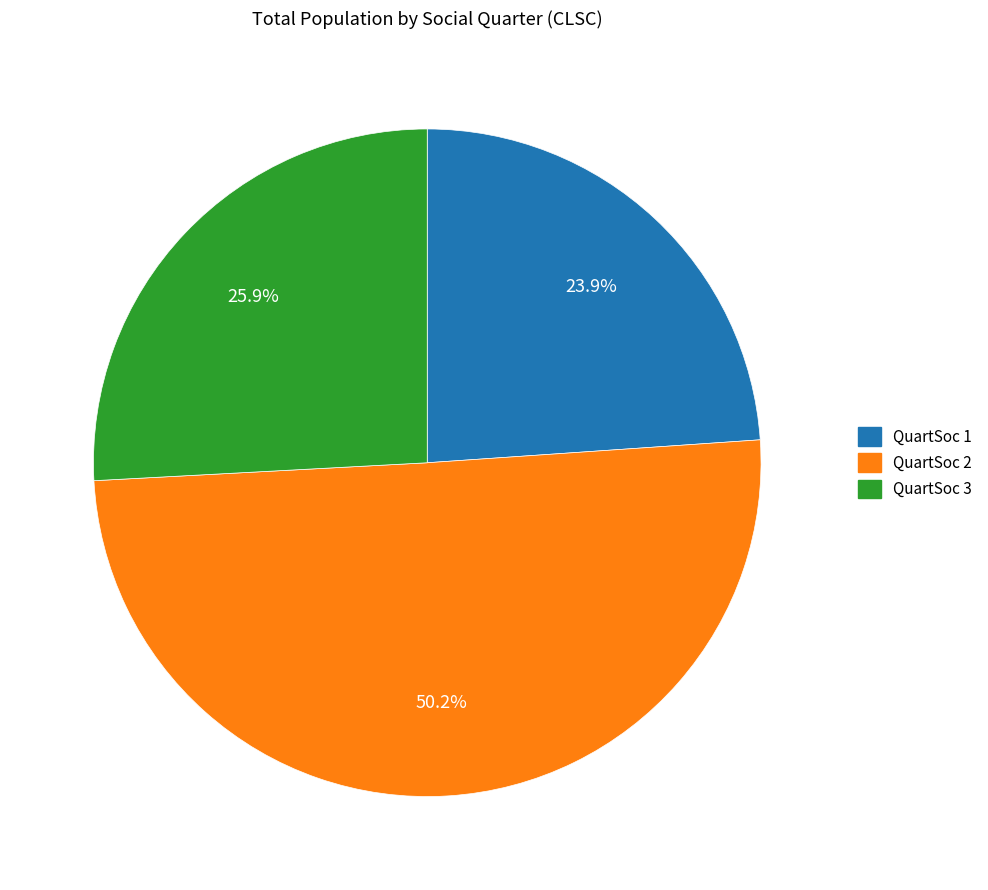

Which slice represents more than half of the pie?

QuartSoc 2